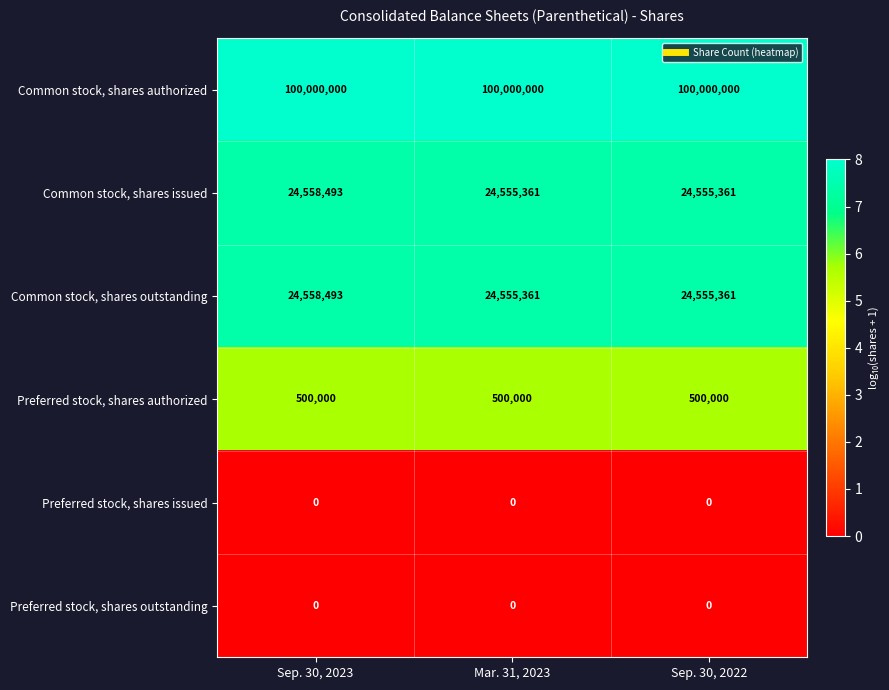

The Common stock, shares outstanding series shows 24555361 at Mar. 31, 2023. True or false?

True